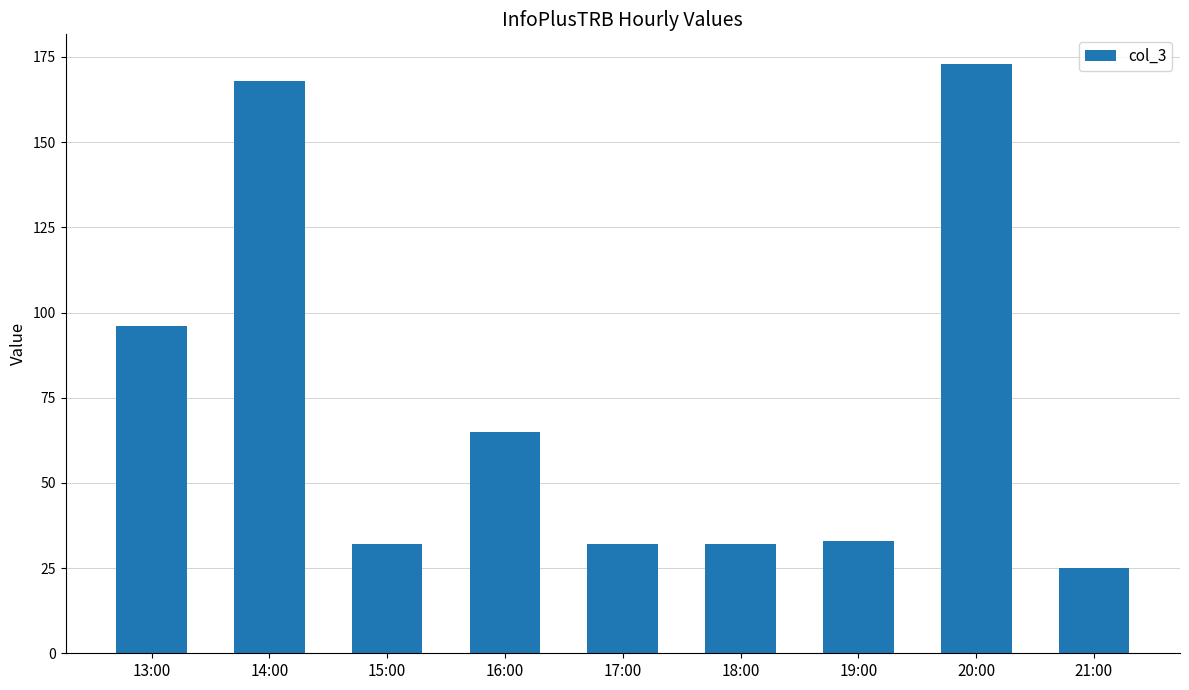

True or false: the data shows 173 at 20:00.

True